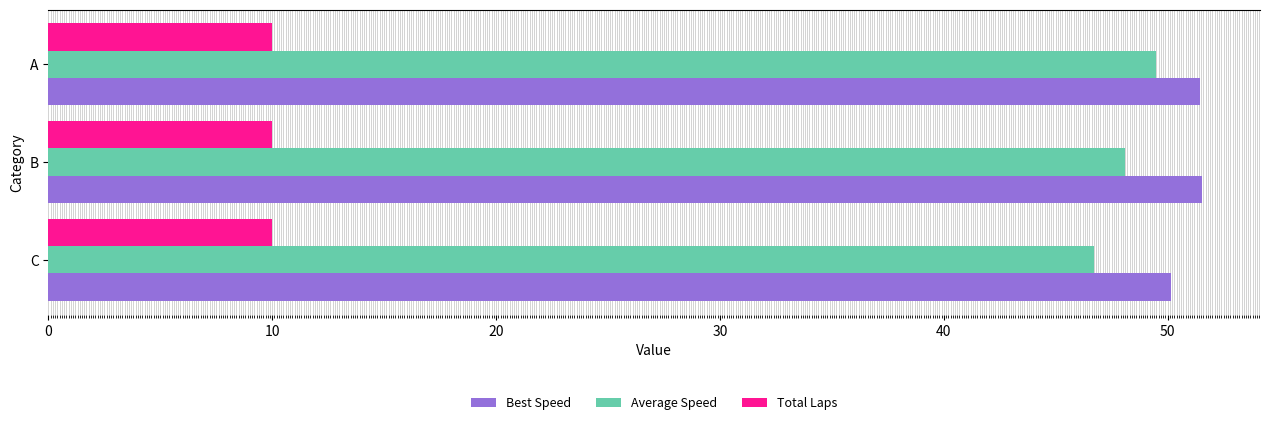

What is the total value across all series at C?

106.9